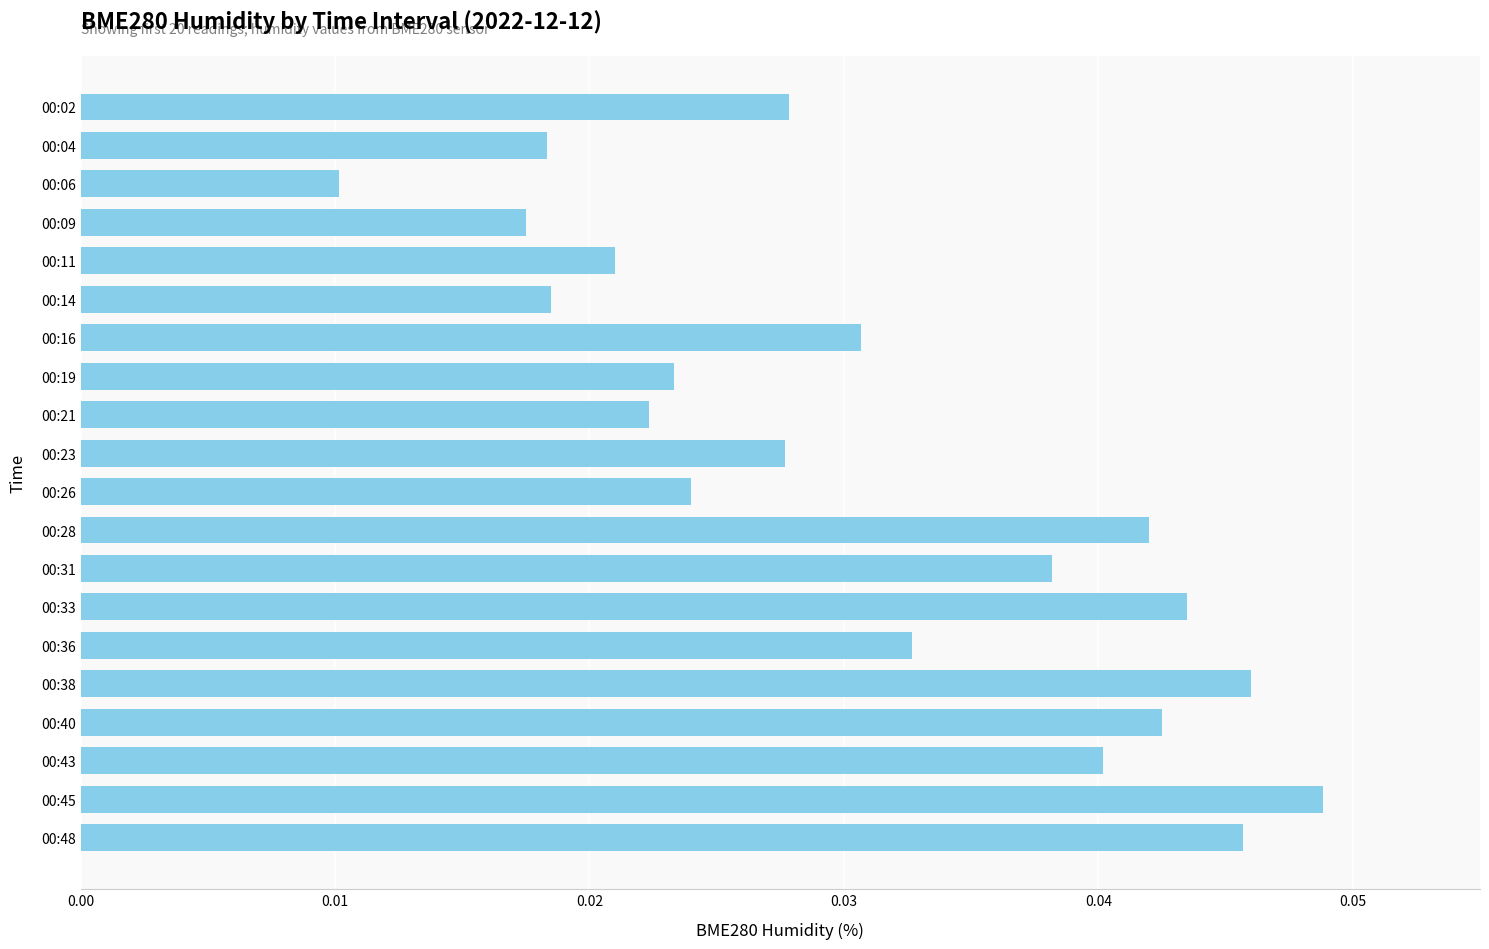

Which category has the highest value across all series?

00:45